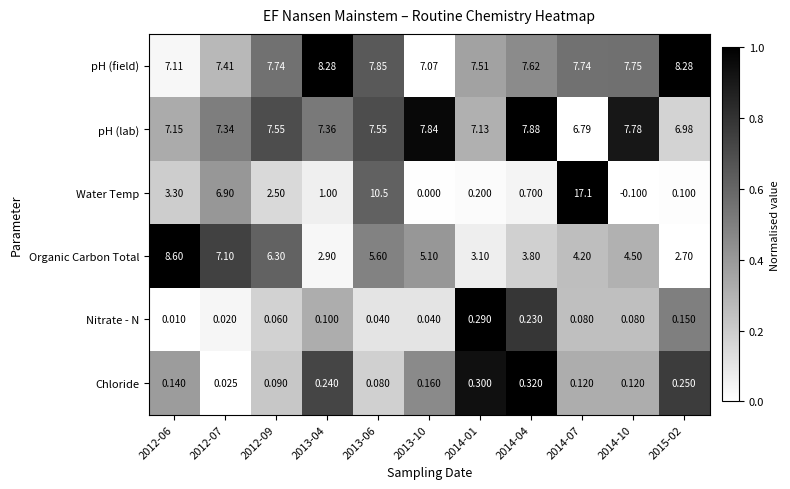

Rank the series by their maximum value, from lowest to highest.

Nitrate - N, Chloride, pH (lab), pH (field), Organic Carbon Total, Water Temp